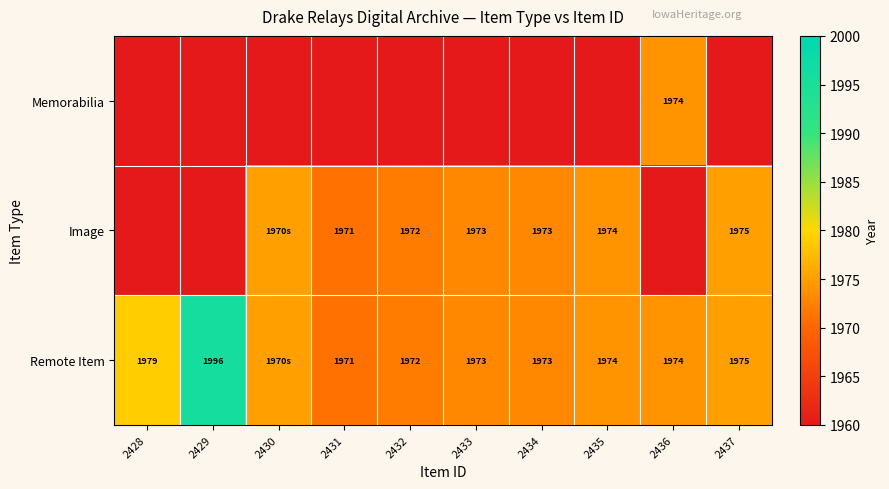

The Remote Item series shows 2695 at 2432. True or false?

False